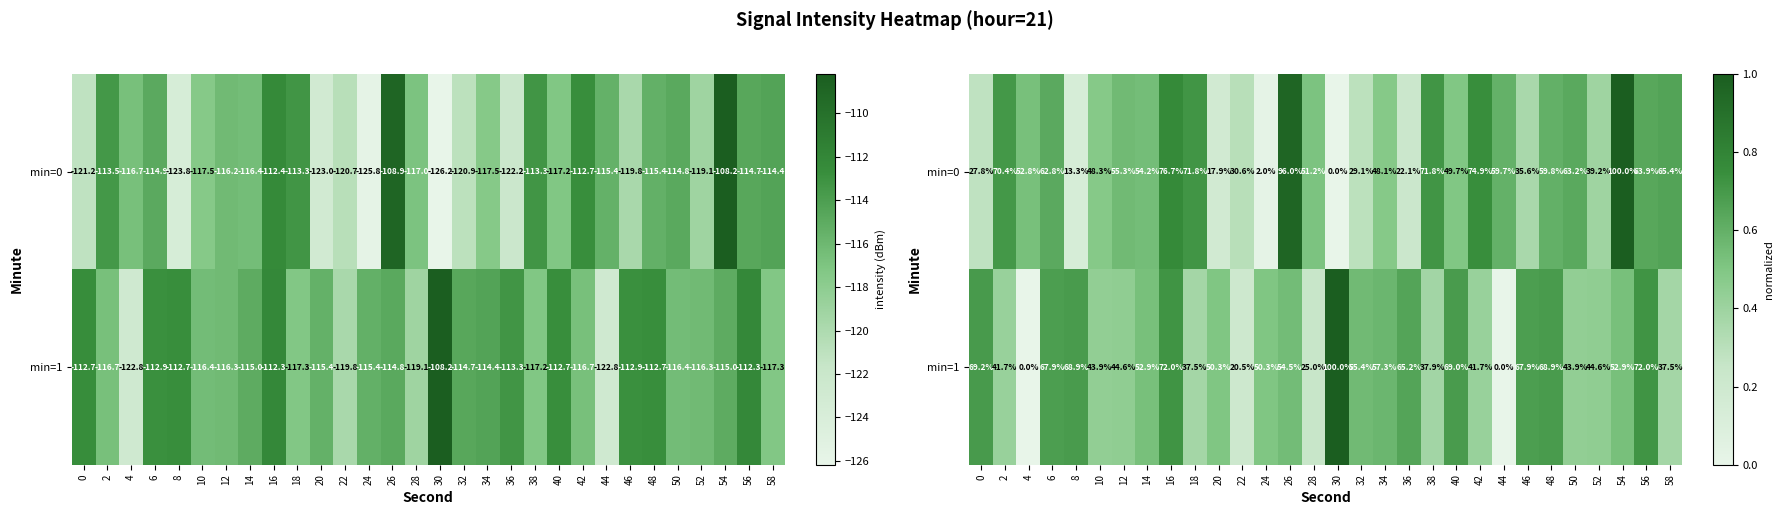

Which category has the lowest value across all series?

30